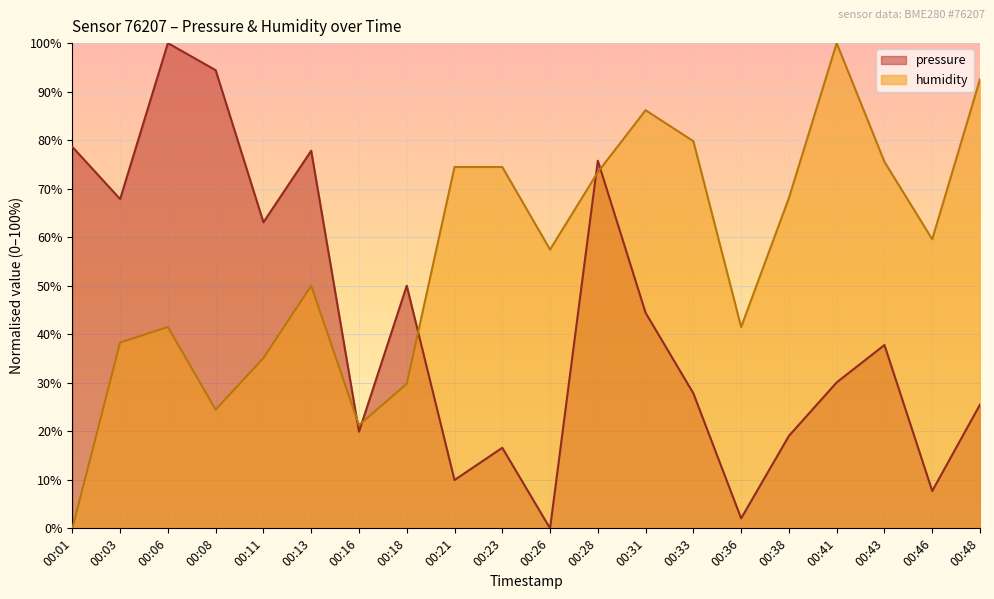

At how many categories does at least one series exceed 81?

5